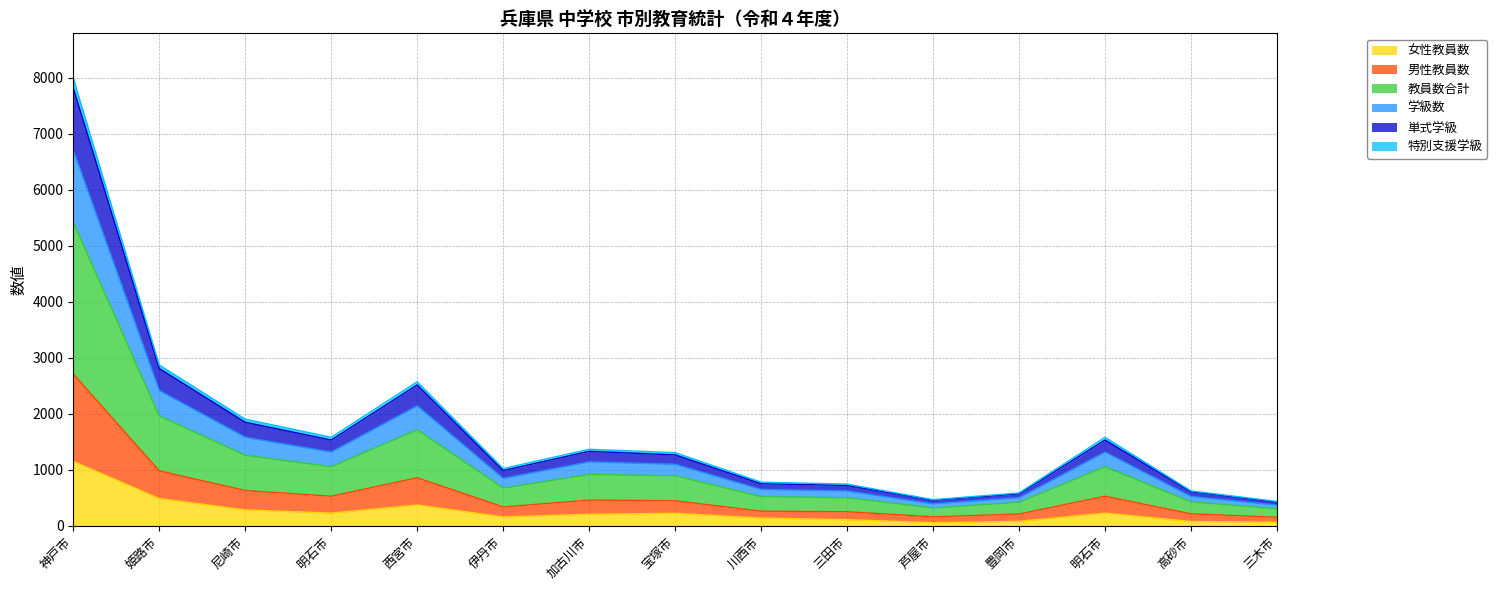

What is the greatest value displayed?

7998